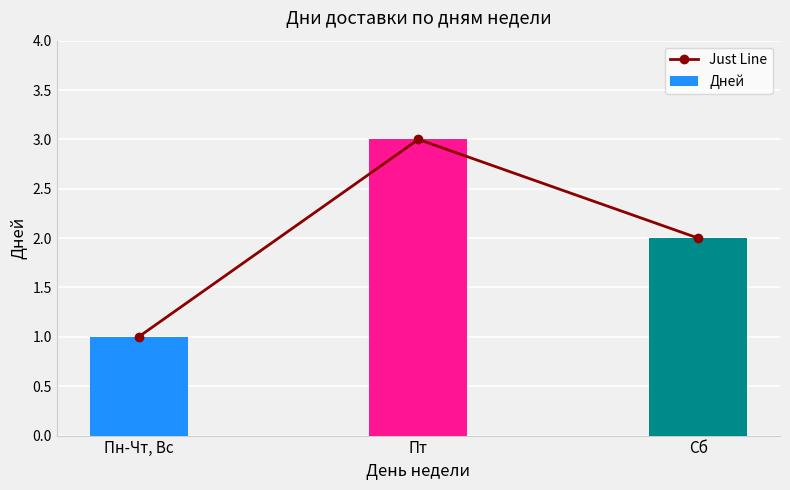

What is the difference between the maximum and minimum values in the Just Line series?

2